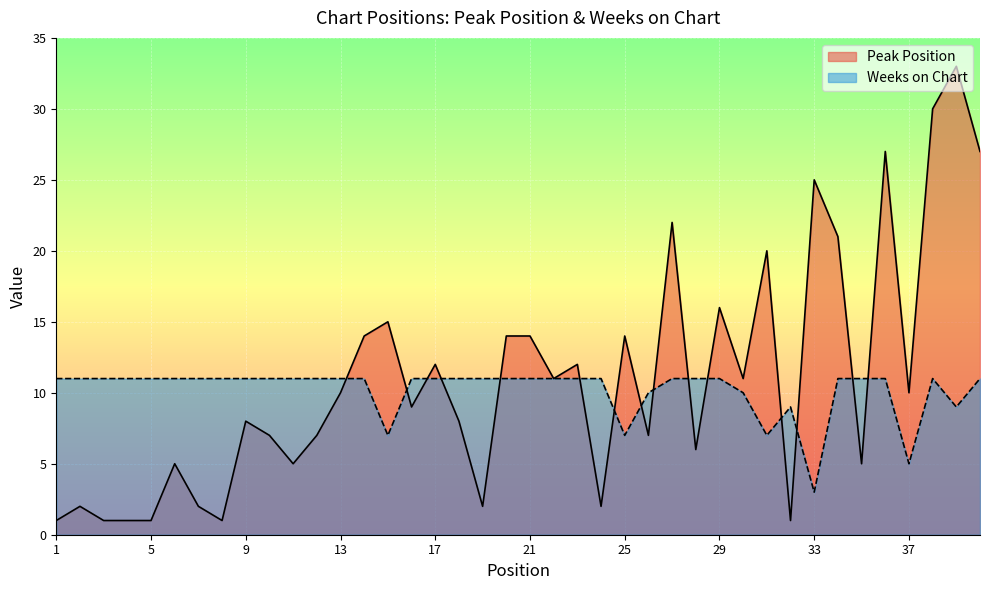

Is it true that Peak Position equals 5 at 16?

False